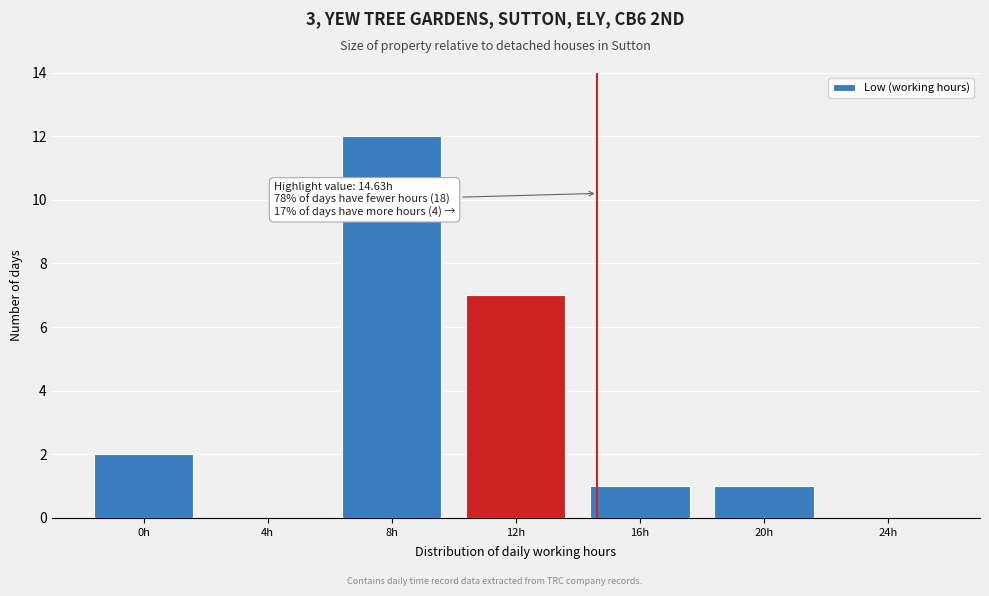

Reading left to right, what are all the values shown in this chart?

0h=2	4h=0	8h=12	12h=7	16h=1	20h=1	24h=0